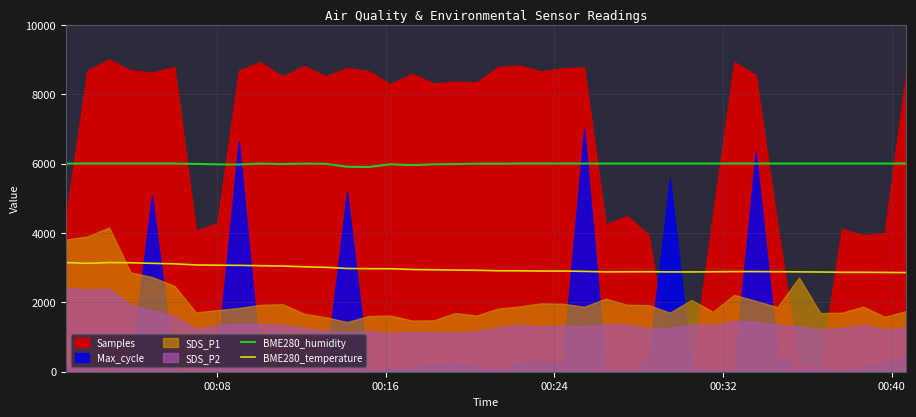

True or false: BME280_temperature and BME280_humidity cross at least once.

False